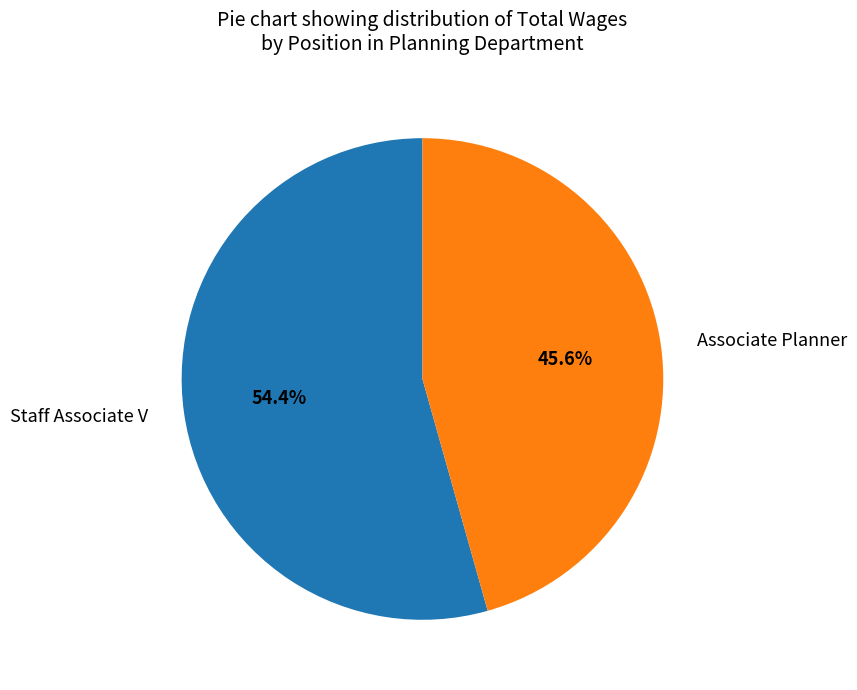

What is the largest slice in the pie chart?

Staff Associate V